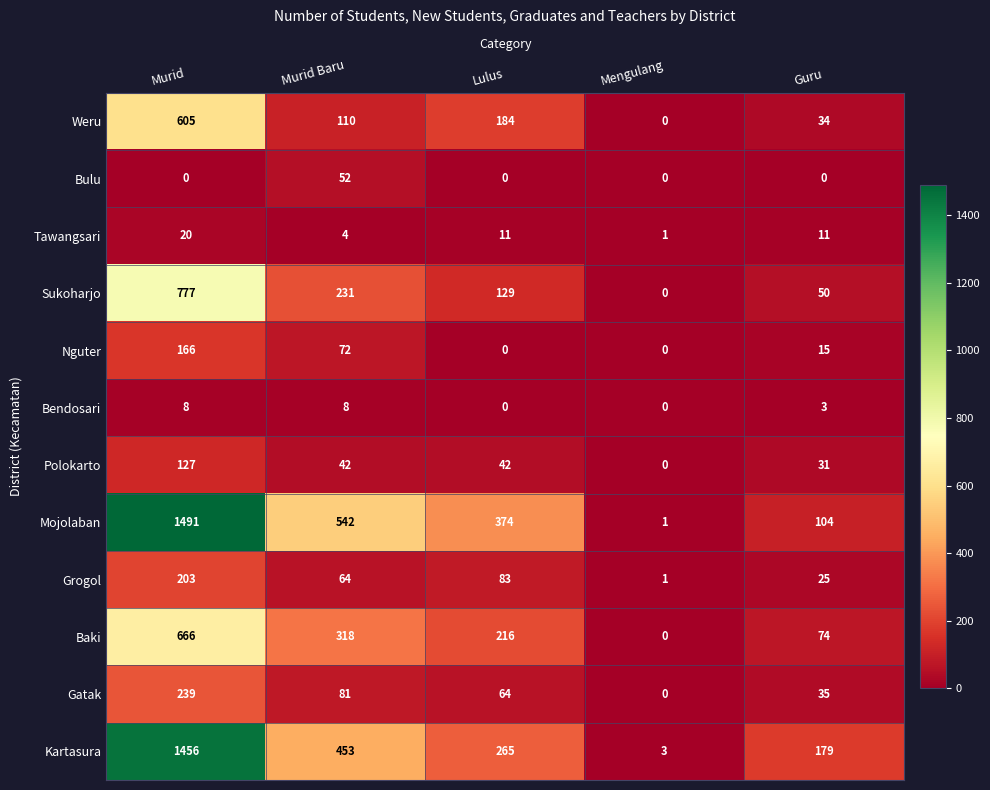

How many categories are shown in the chart?

5